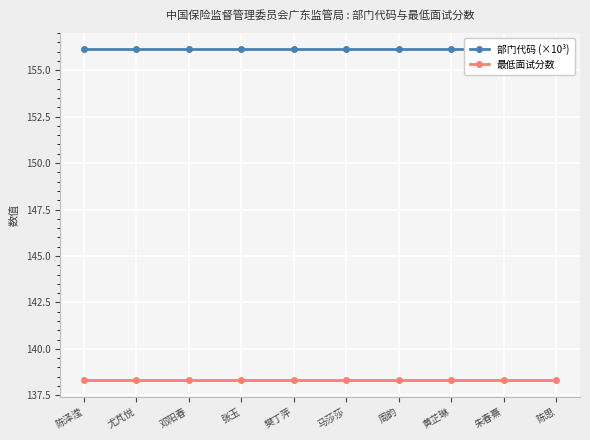

Reading left to right, extract all data points from this chart.

部门代码 (×10³): 陈泽滢=156.1	尤芃悦=156.1	邓阳春=156.1	张玉=156.1	樊丁萍=156.1	马莎莎=156.1	周韵=156.1	黄芷琳=156.1	朱春熹=156.1	陈思=156.1
最低面试分数: 陈泽滢=138.3	尤芃悦=138.3	邓阳春=138.3	张玉=138.3	樊丁萍=138.3	马莎莎=138.3	周韵=138.3	黄芷琳=138.3	朱春熹=138.3	陈思=138.3